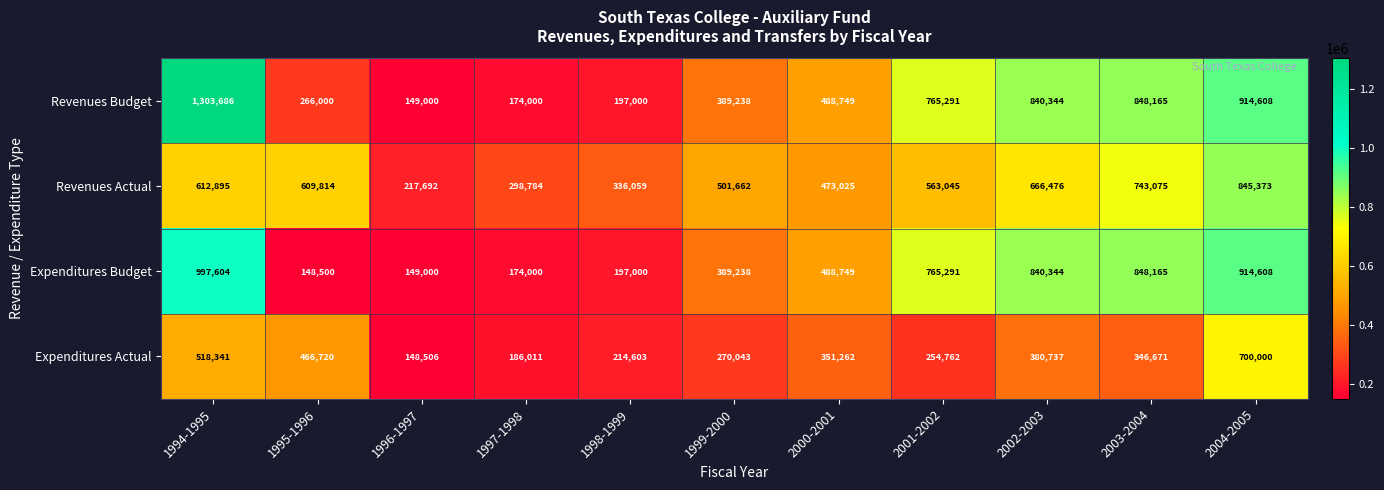

How many series are shown in this chart?

4